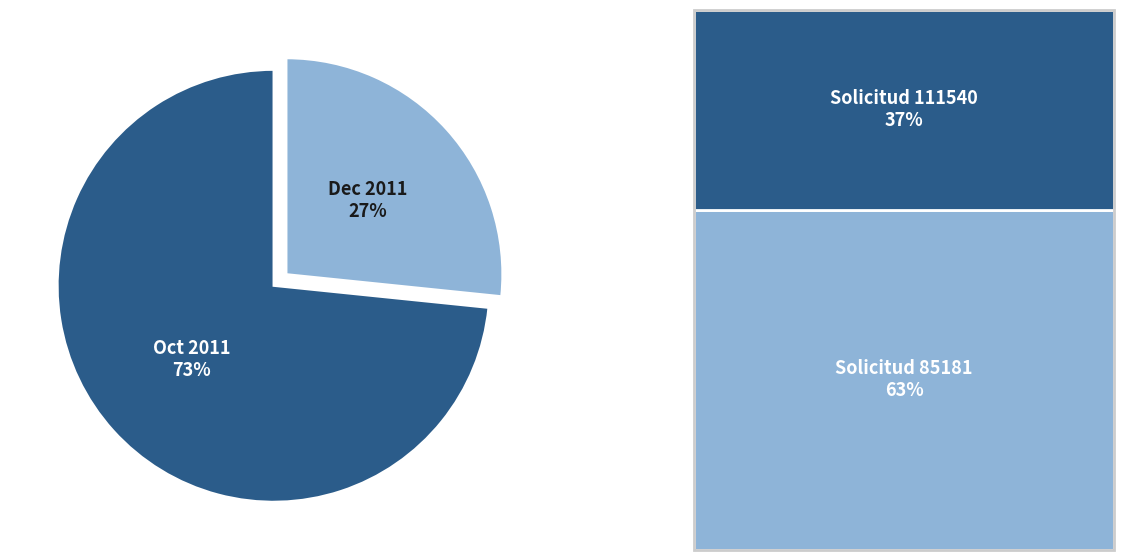

To the nearest percent, what is the average slice percentage?

50%